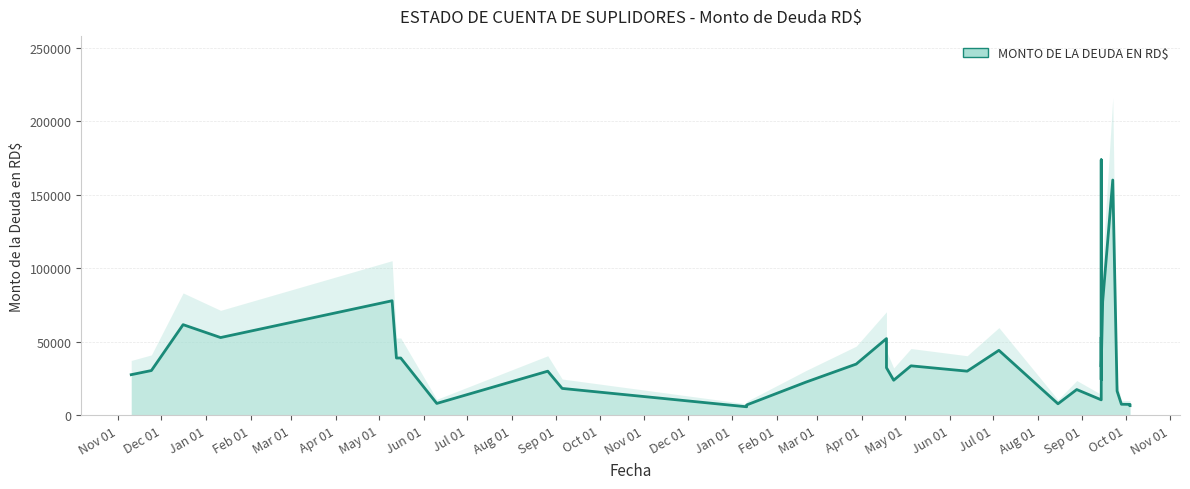

What is the greatest value displayed?

173755.0